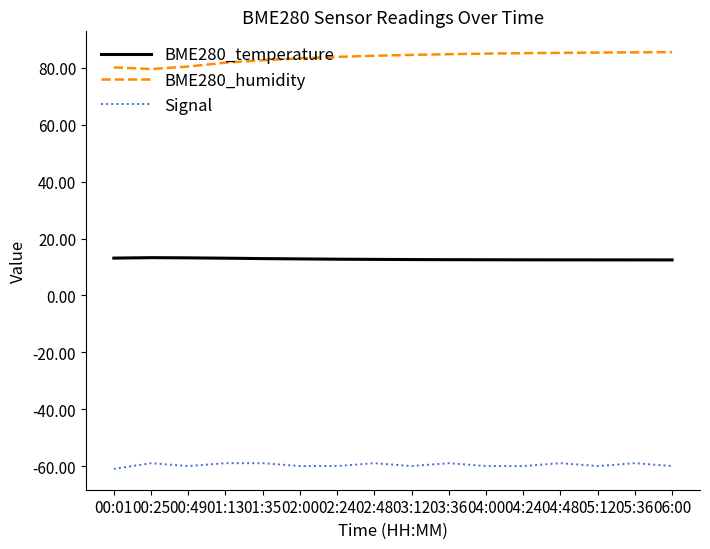

What is the sum of the BME280_temperature values at 02:00 and 04:24?

25.4